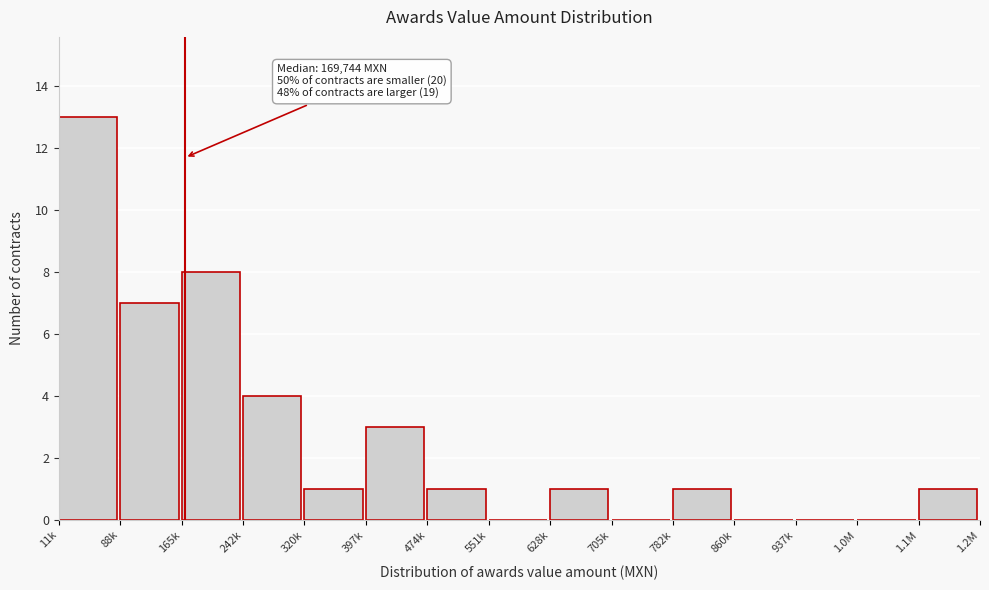

Reading left to right, transcribe all the data shown in this chart.

11k=13	88k=7	165k=8	242k=4	320k=1	397k=3	474k=1	551k=0	628k=1	705k=0	782k=1	860k=0	937k=0	1.0M=0	1.1M=1